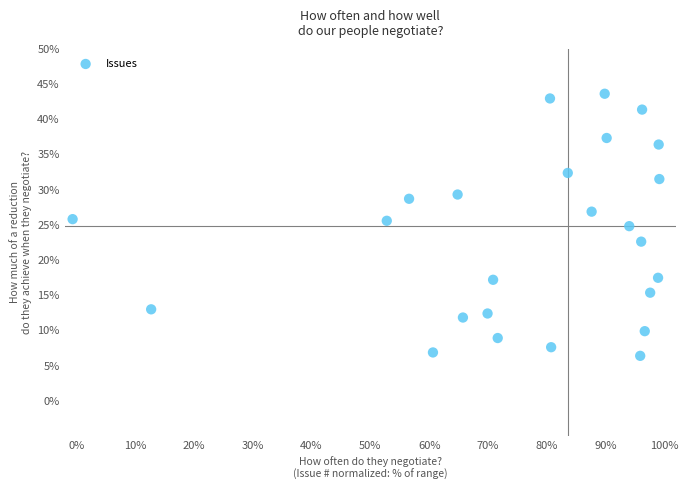

What is the range of Y values (max minus min)?

37.2